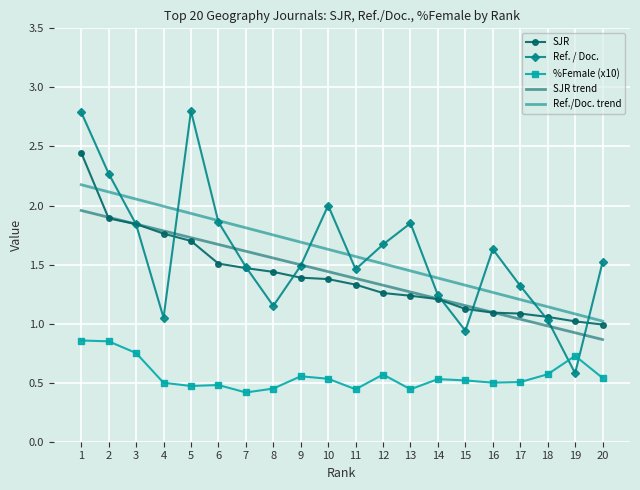

After their last crossing, which series has the higher values: Ref. / Doc. or %Female (x10)?

Ref. / Doc.